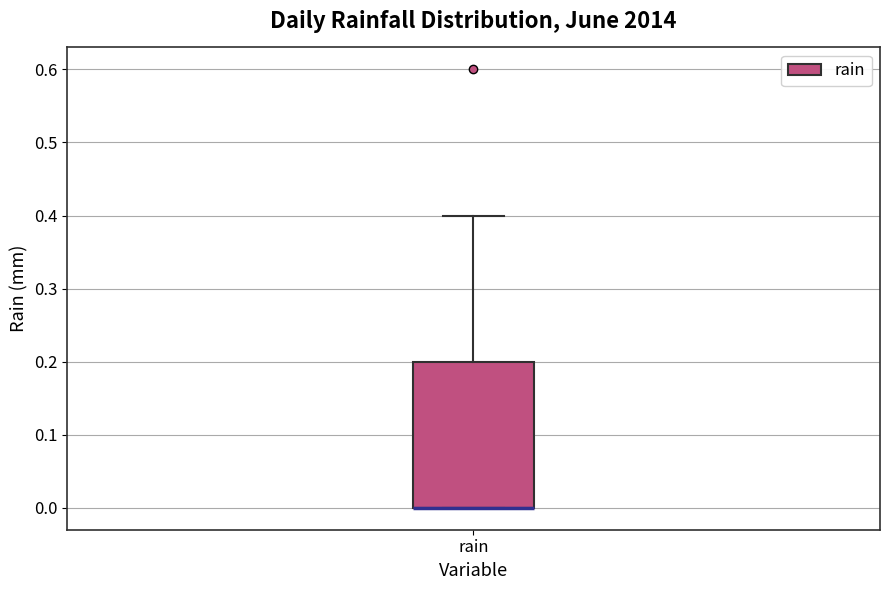

Where is the upper edge of the box for rain on the y-axis? The values are not printed on the chart, so give them approximately, as read against the axis.

0.2